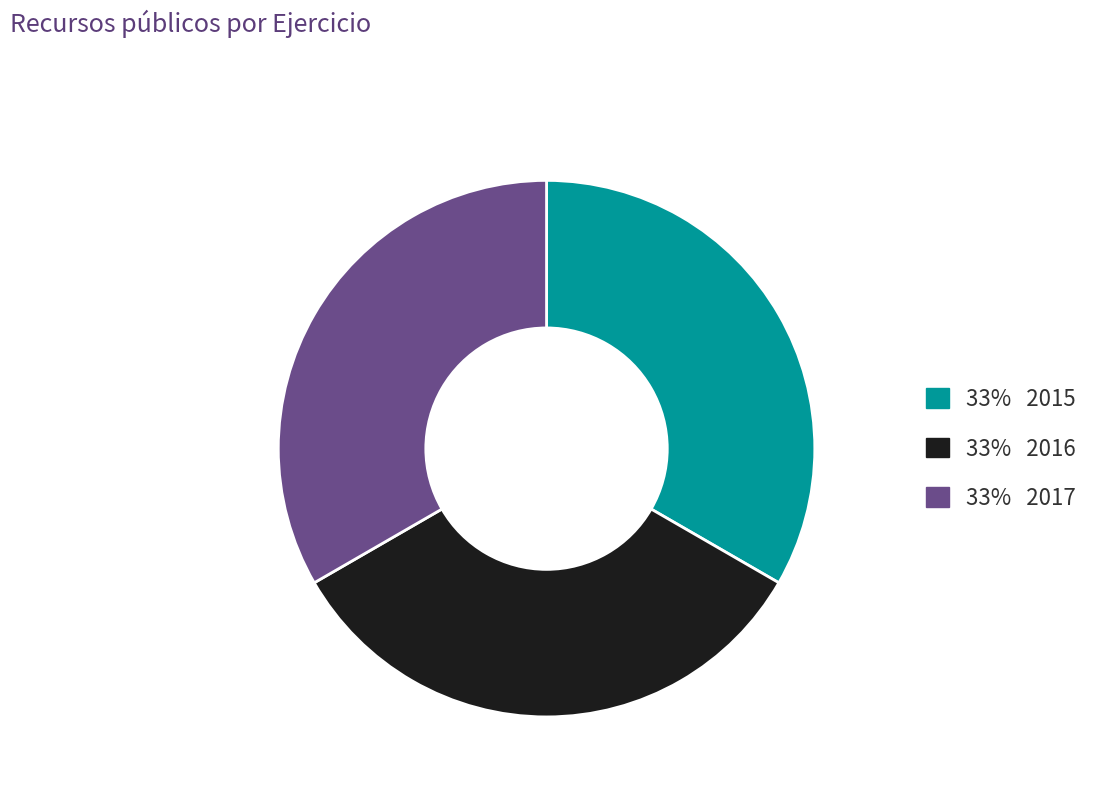

Does 33% 2017 represent more than half of the total?

No